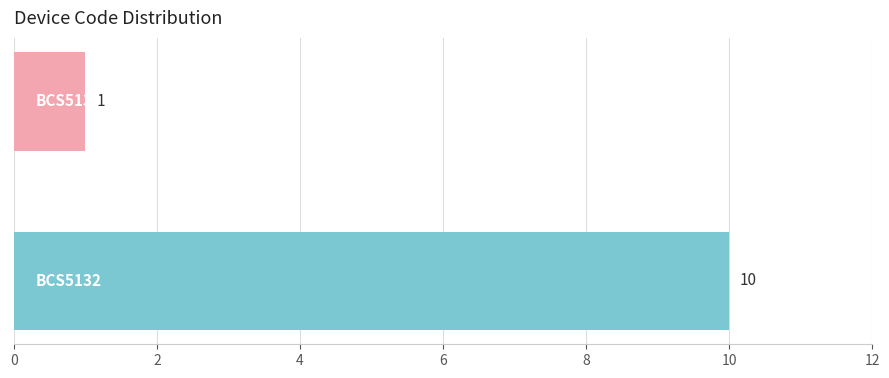

What is the greatest value displayed?

10